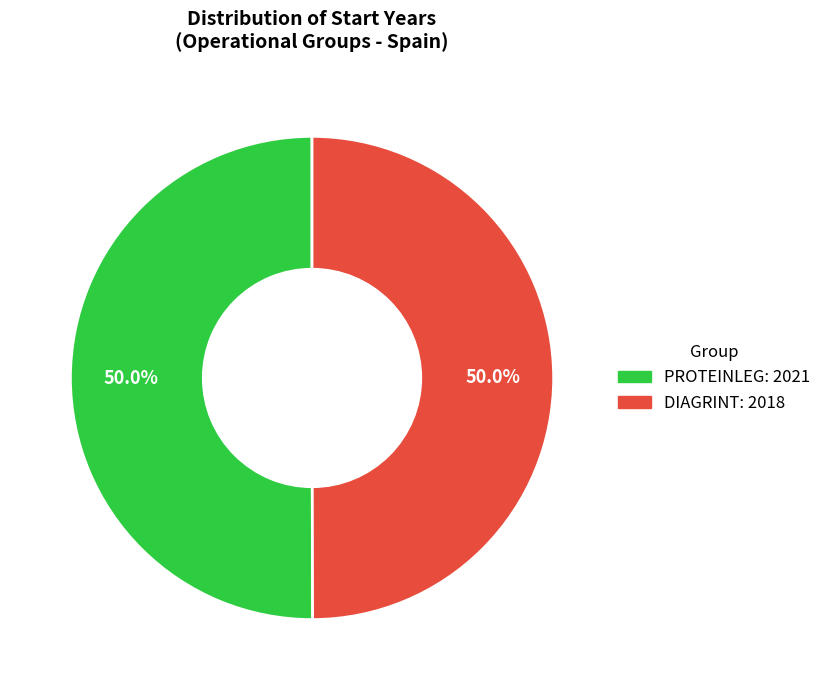

Count the number of slices in the pie.

2